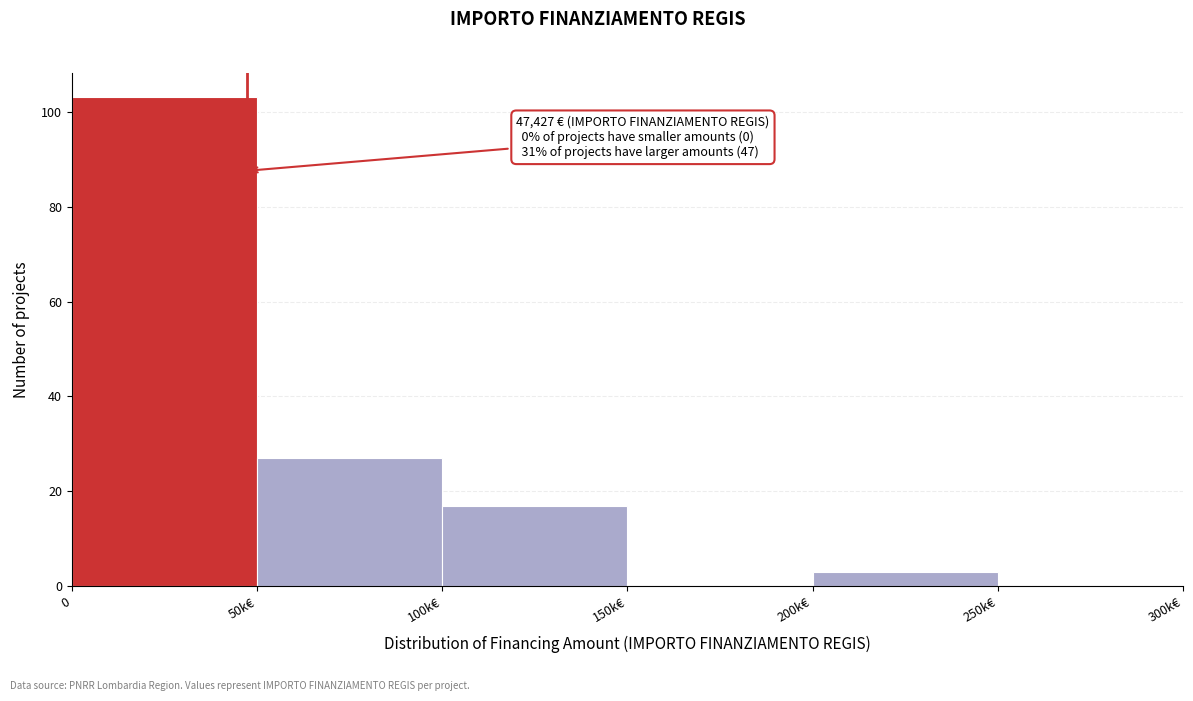

Reading left to right, transcribe all the data shown in this chart.

0=103	50k€=27	100k€=17	150k€=0	200k€=3	250k€=0